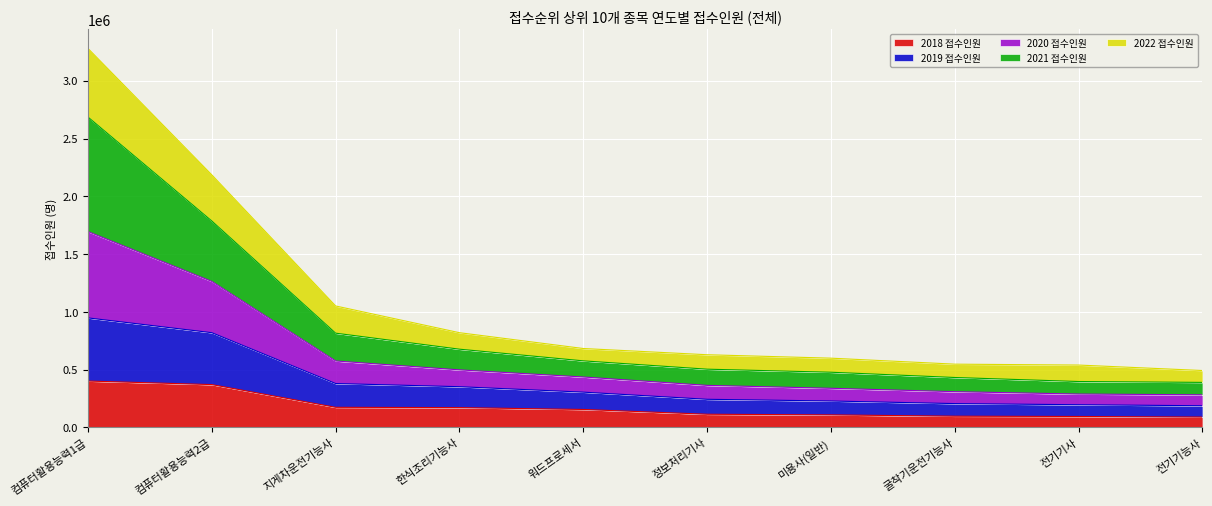

How many data points does each series have?

10